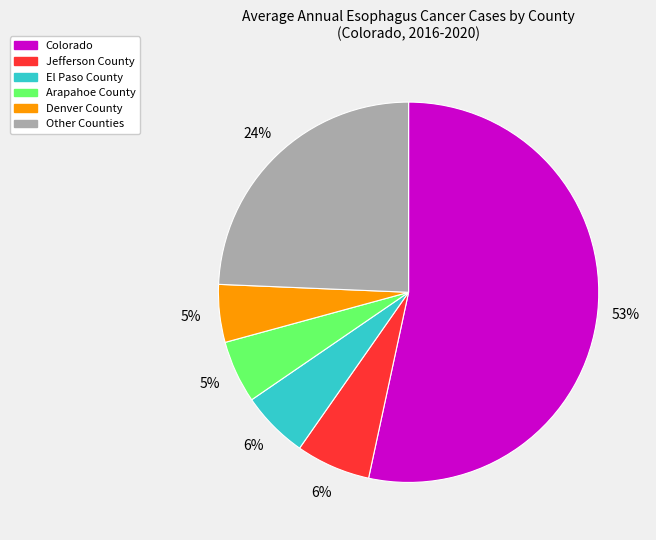

What is the largest slice in the pie chart?

Colorado